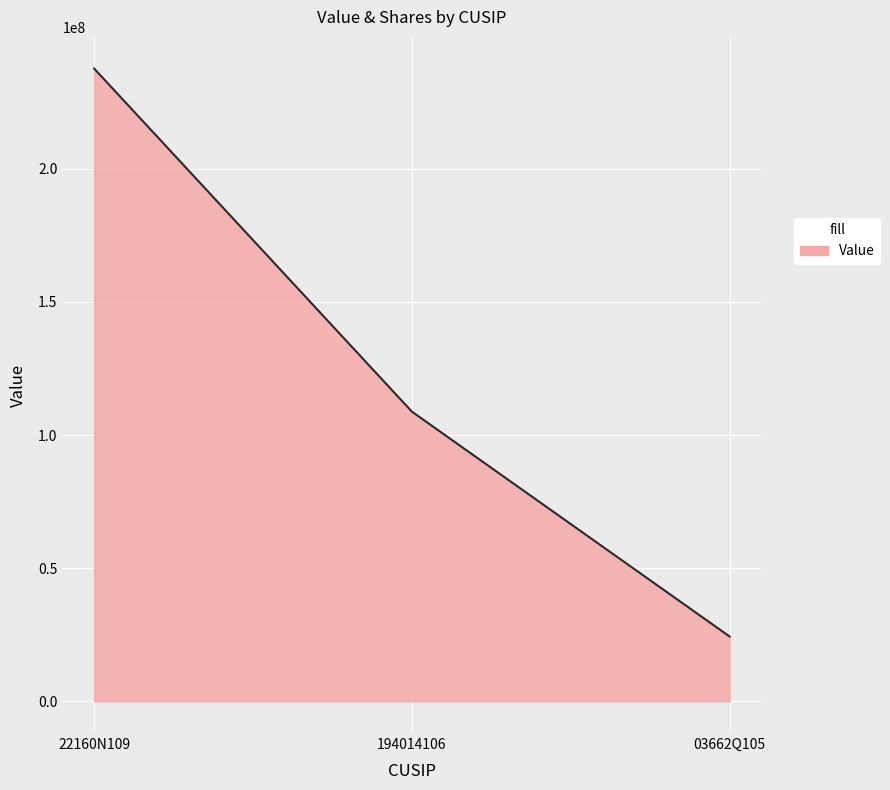

List the labels in order of value, smallest first.

03662Q105, 194014106, 22160N109